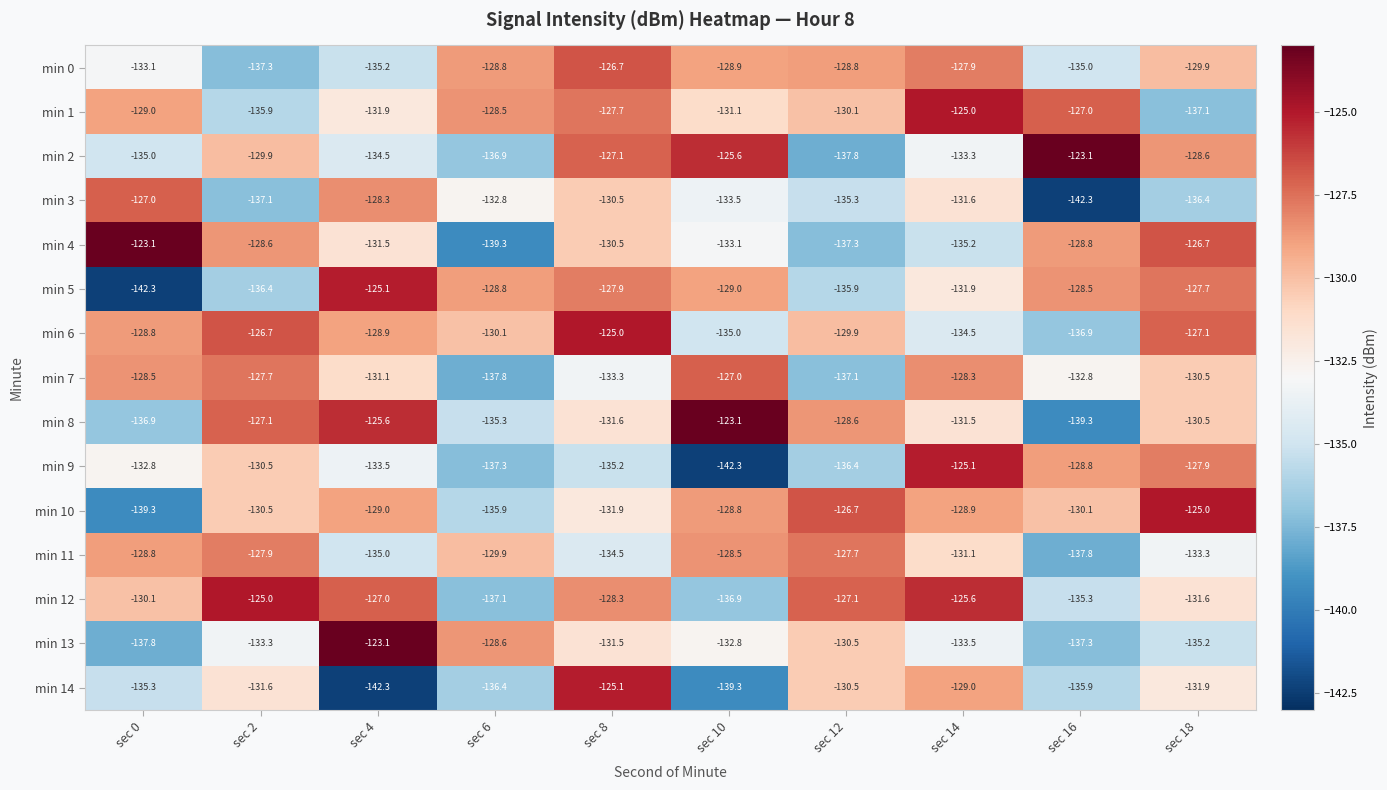

What is the lowest value of the min 13 series?

-137.8